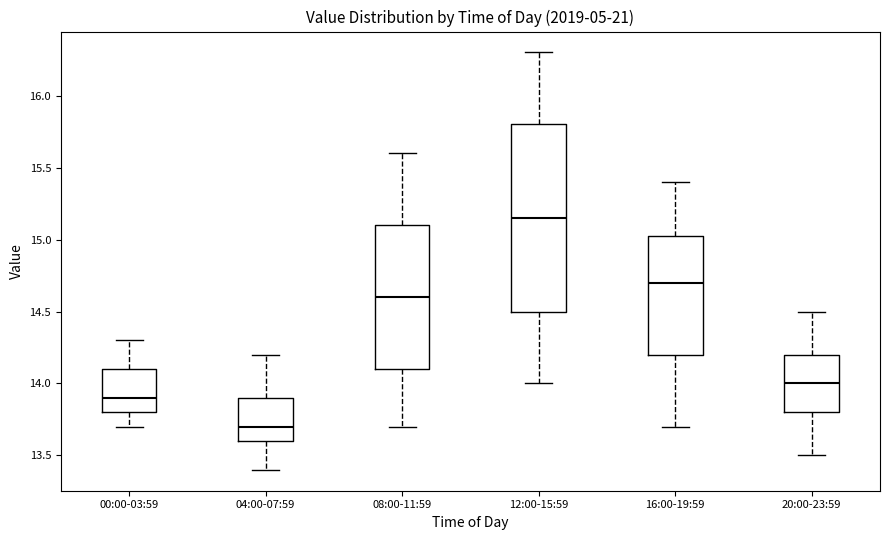

Where does the lower whisker of the box for 12:00-15:59 end on the y-axis? The values are not printed on the chart, so give them approximately, as read against the axis.

14.00